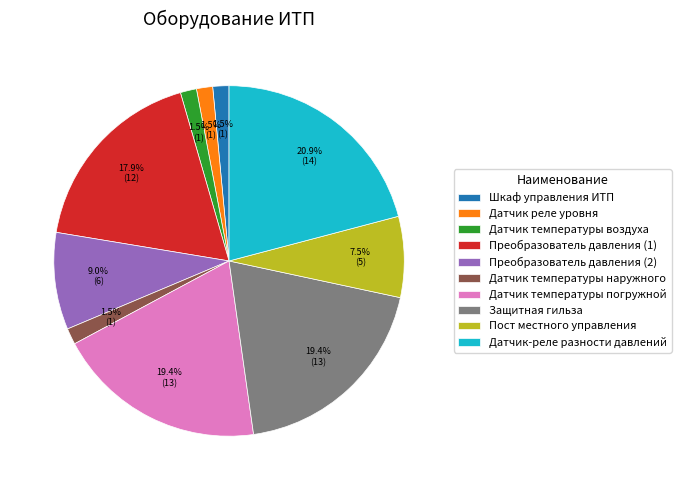

True or false: Датчик-реле разности давлений accounts for 27% of the total.

False